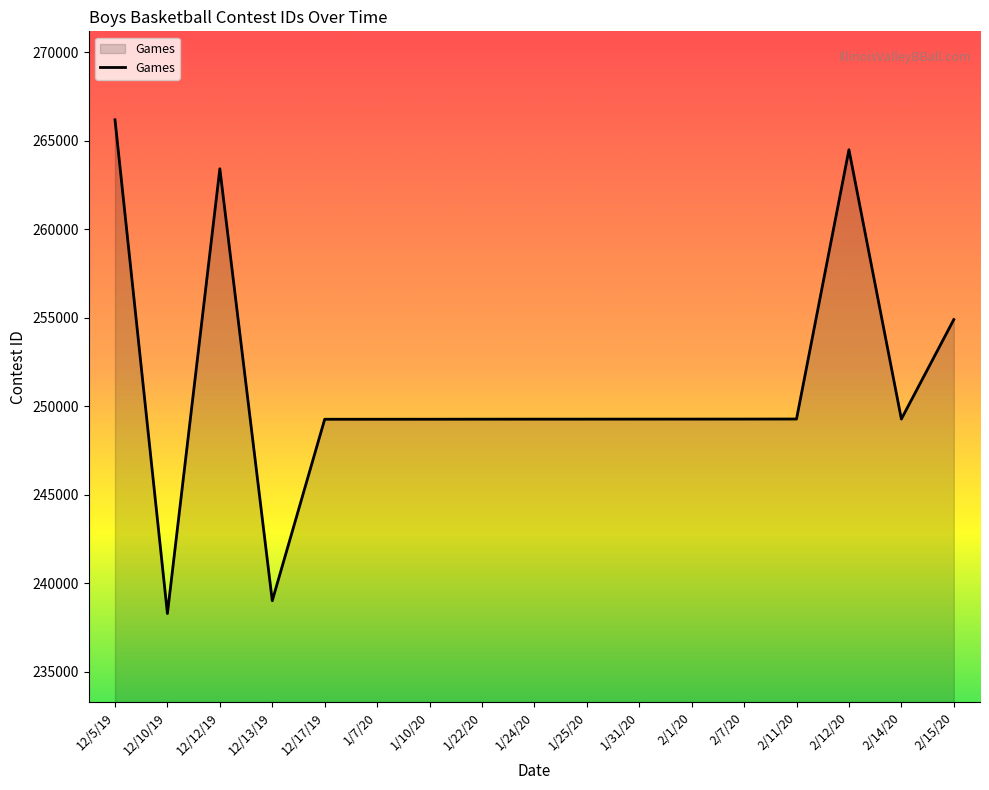

How many lines are shown in the chart?

1